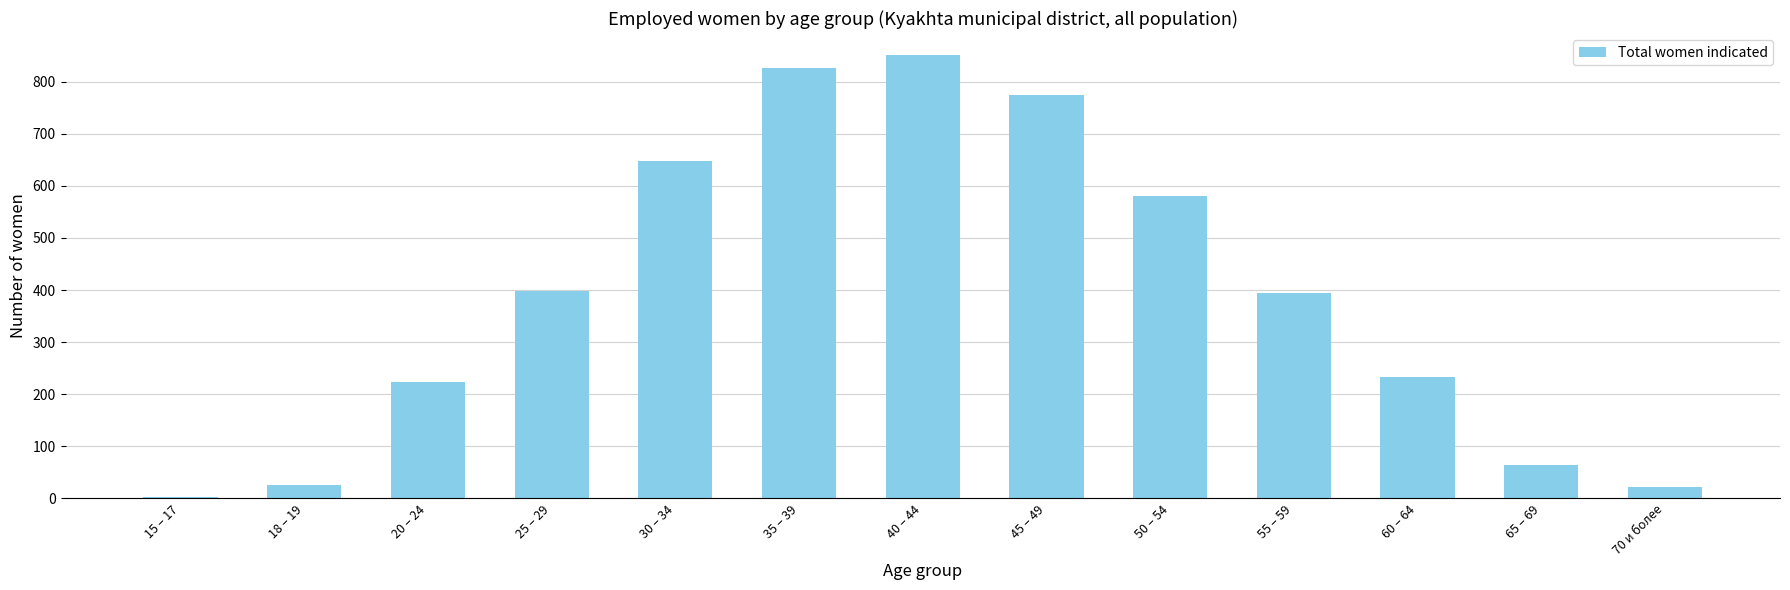

Between 45 – 49 and 60 – 64, which is larger?

45 – 49